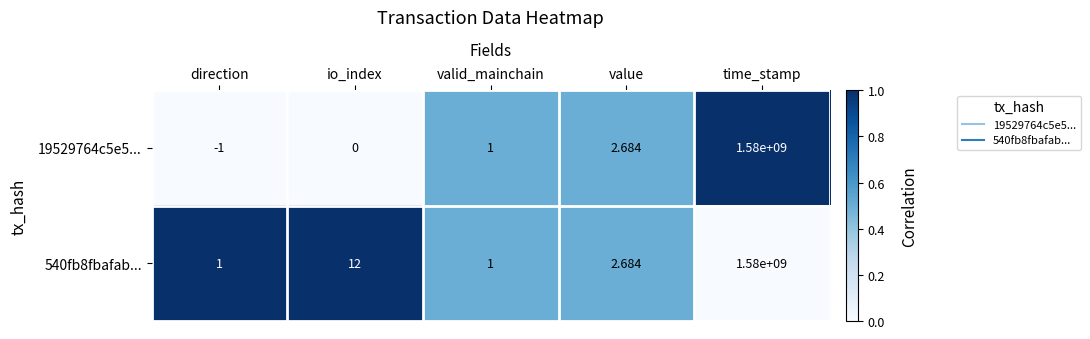

How many data points does each series have?

5